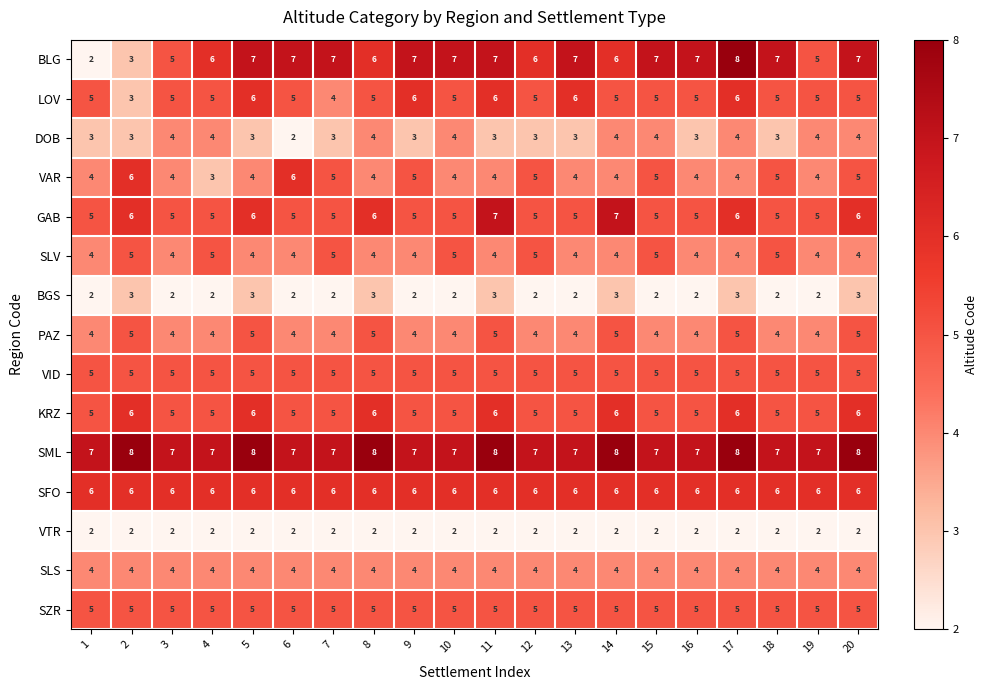

What is the total value across all series at 16?

68